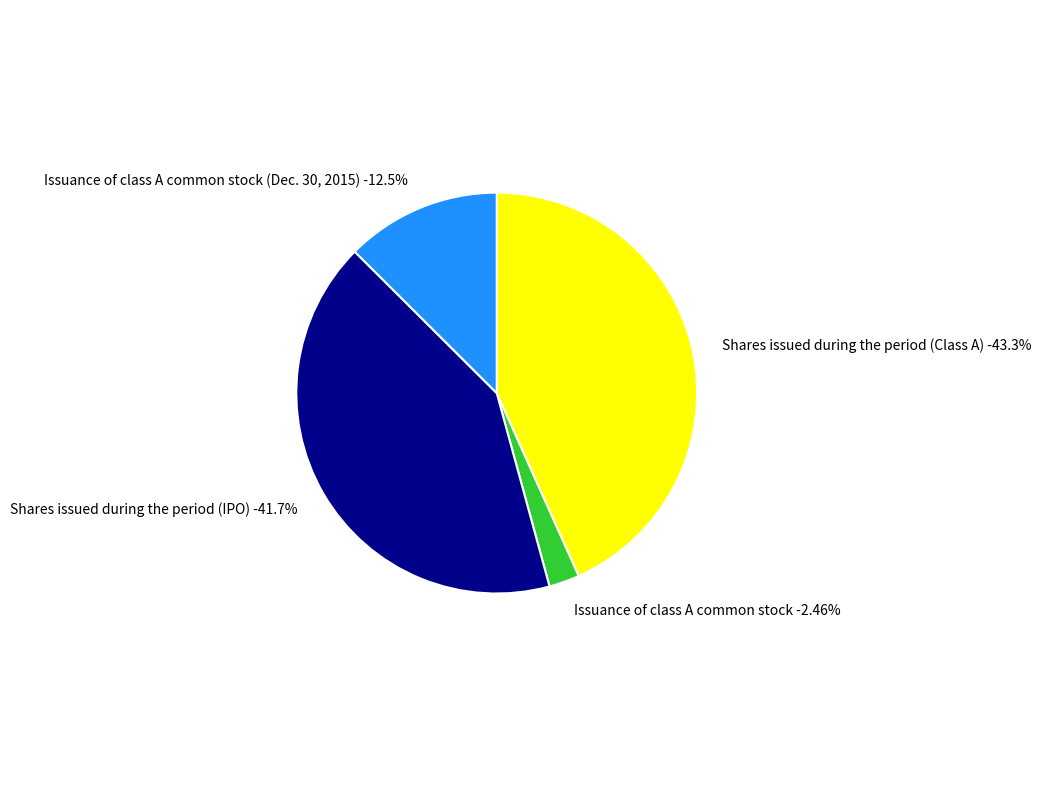

How many slices are in this pie chart?

4